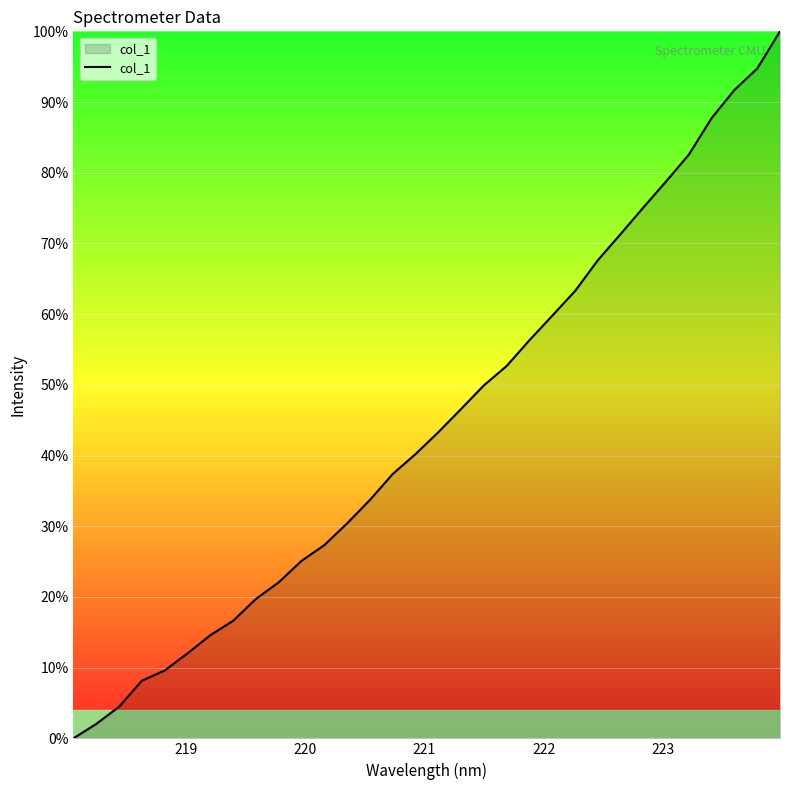

Does the chart have visible grid lines?

Yes